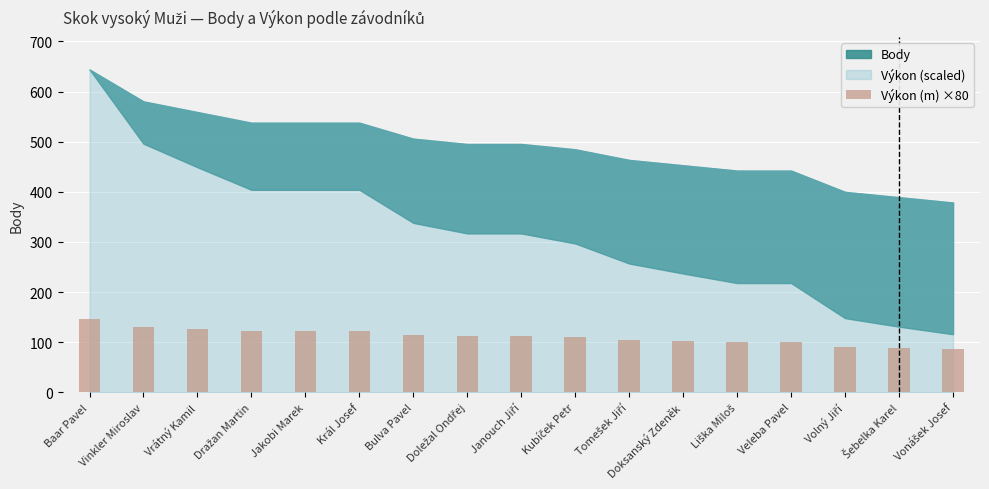

The chart shows a value of 35.0 at Bulva Pavel. True or false?

False